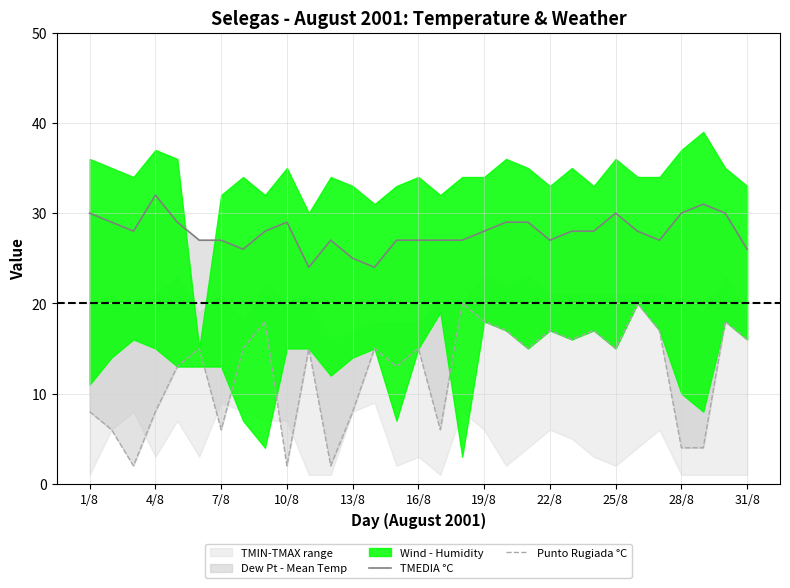

The value of TMEDIA °C at 16/8 is 19. True or false?

False